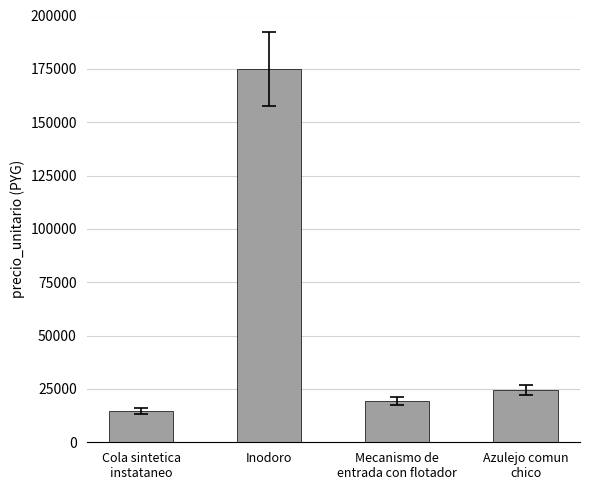

The chart shows a value of 6590 at Cola sintetica
instataneo. True or false?

False